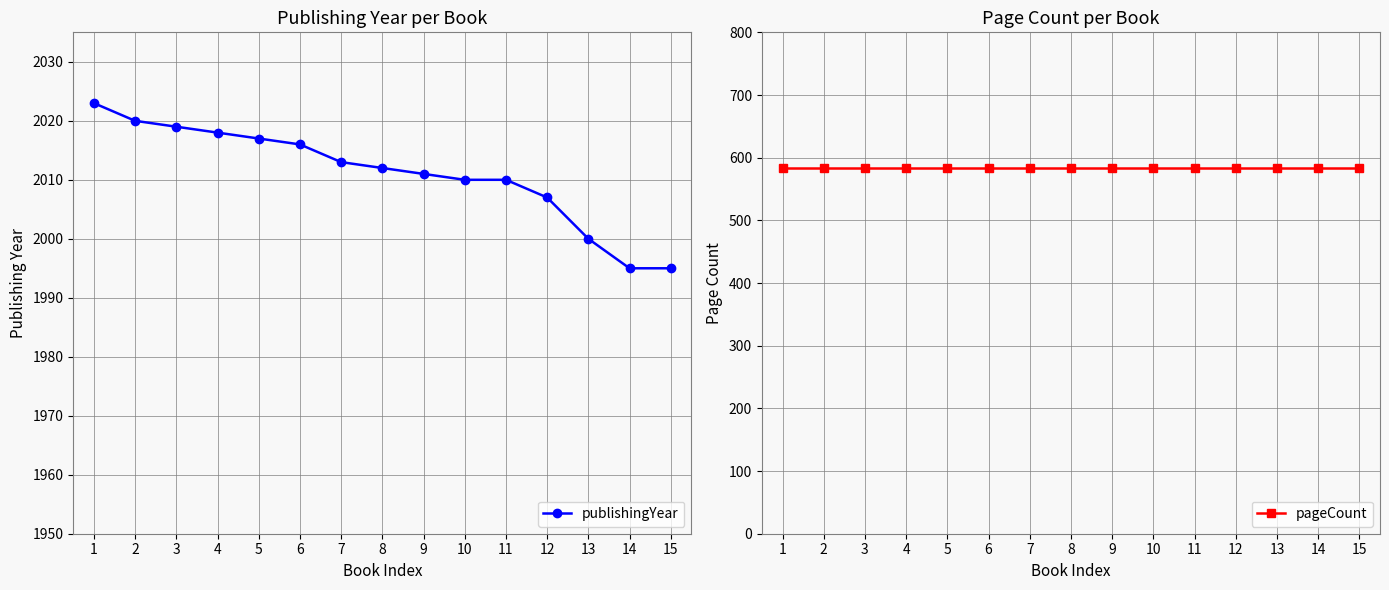

What are all the series names shown in the legend?

publishingYear, pageCount